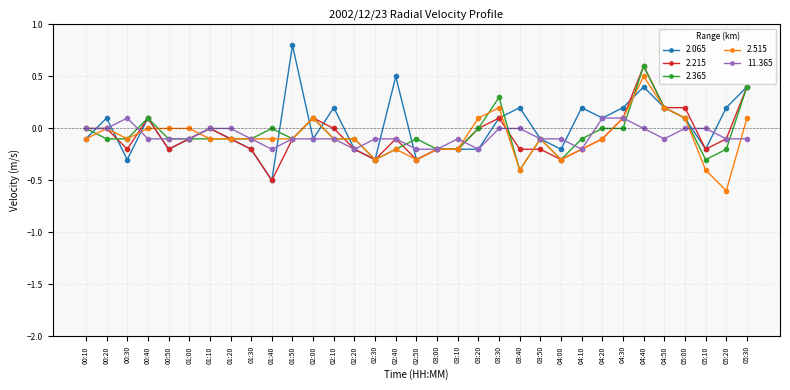

The 2.515 series shows -0.1 at 01:10. True or false?

True